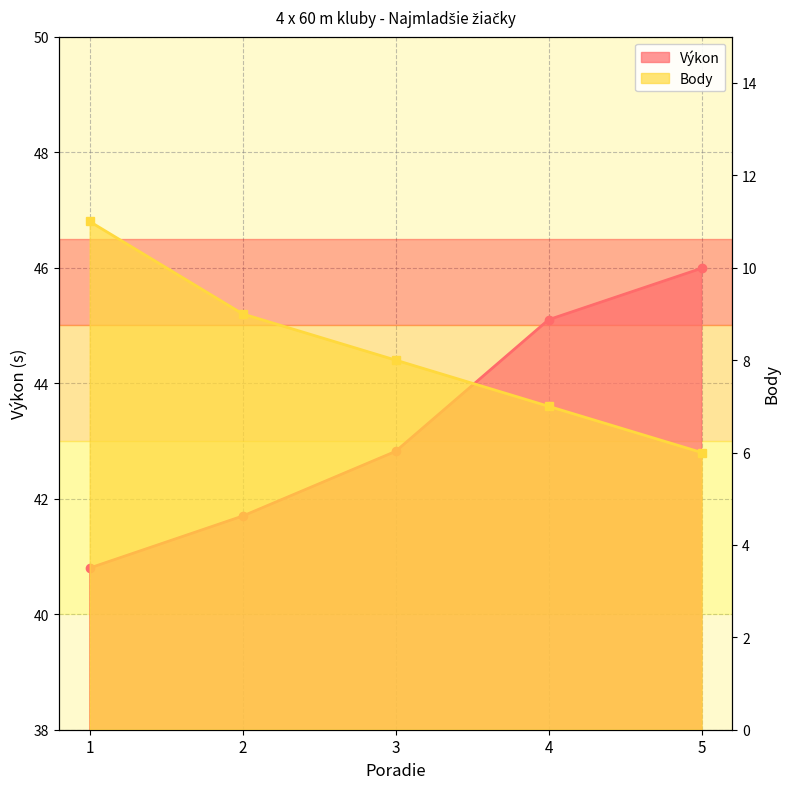

True or false: Body and Výkon intersect in this chart.

False